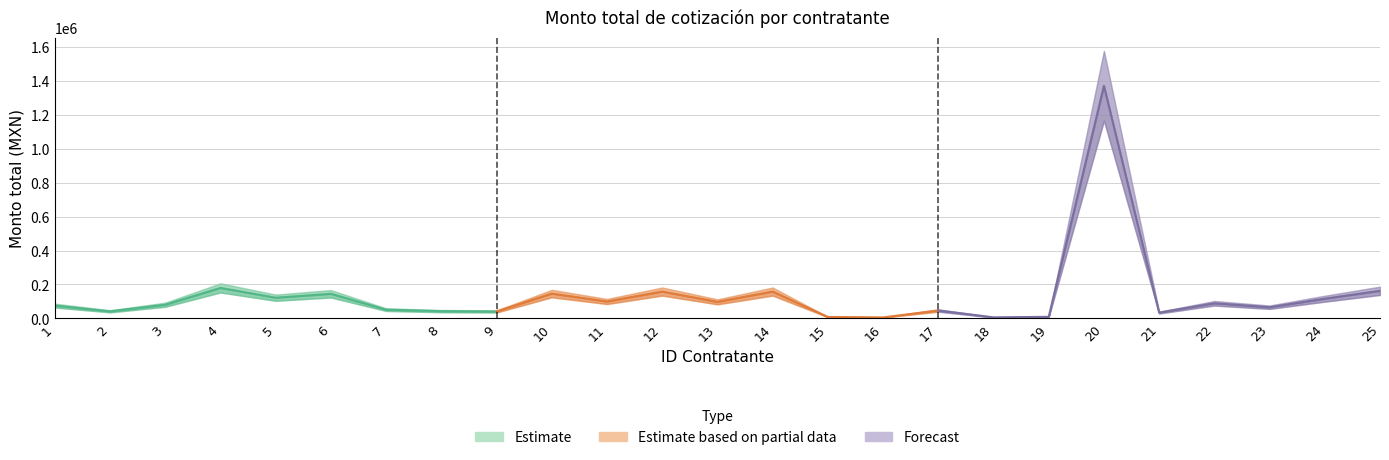

What is the ratio of the value at 23 to the value at 10?

0.5